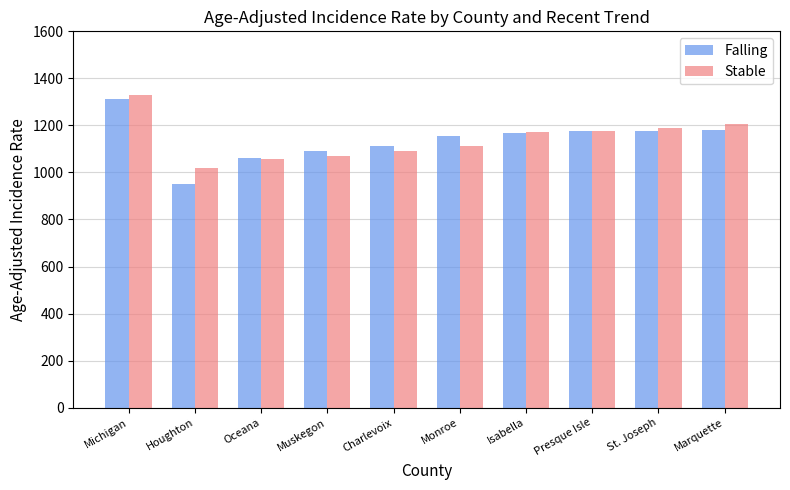

Is the value of Falling at St. Joseph greater than the value of Stable at Oceana?

Yes